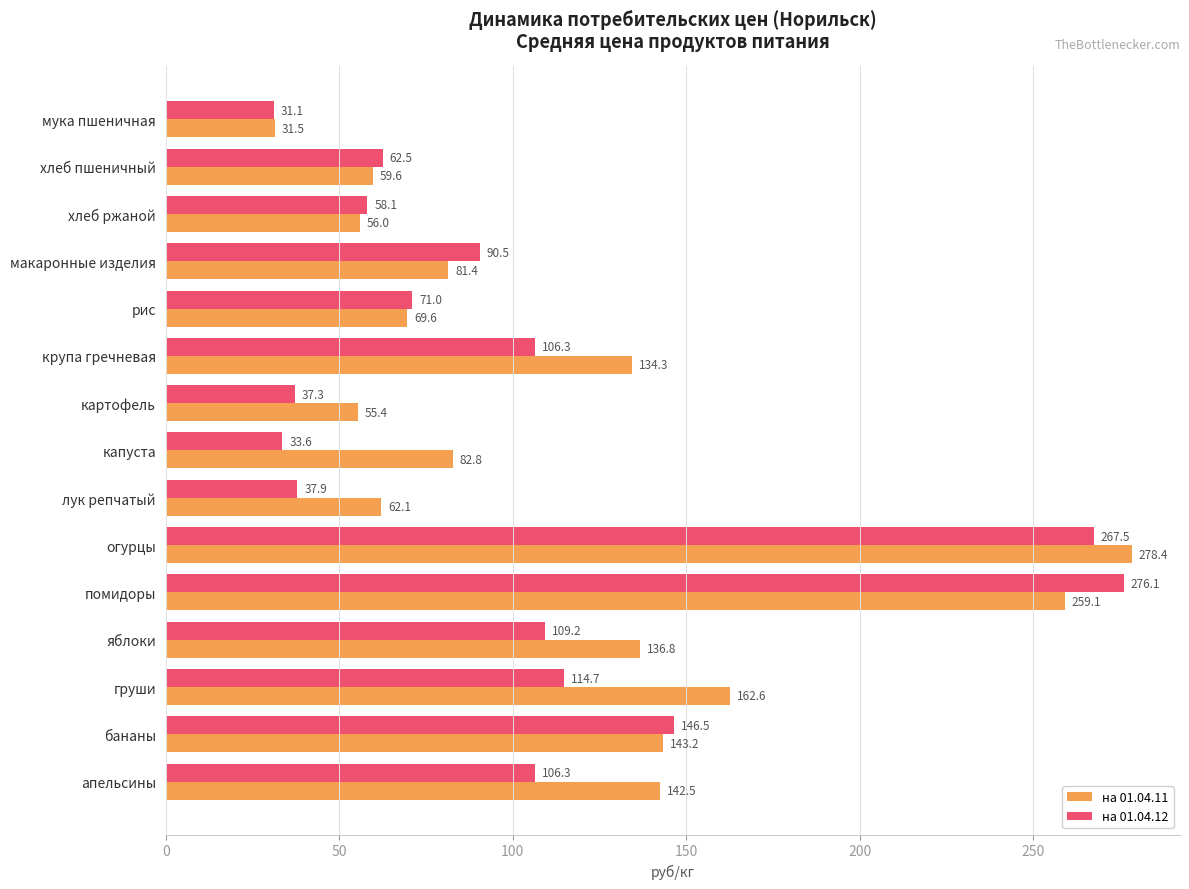

Which category has the highest value across all series?

огурцы